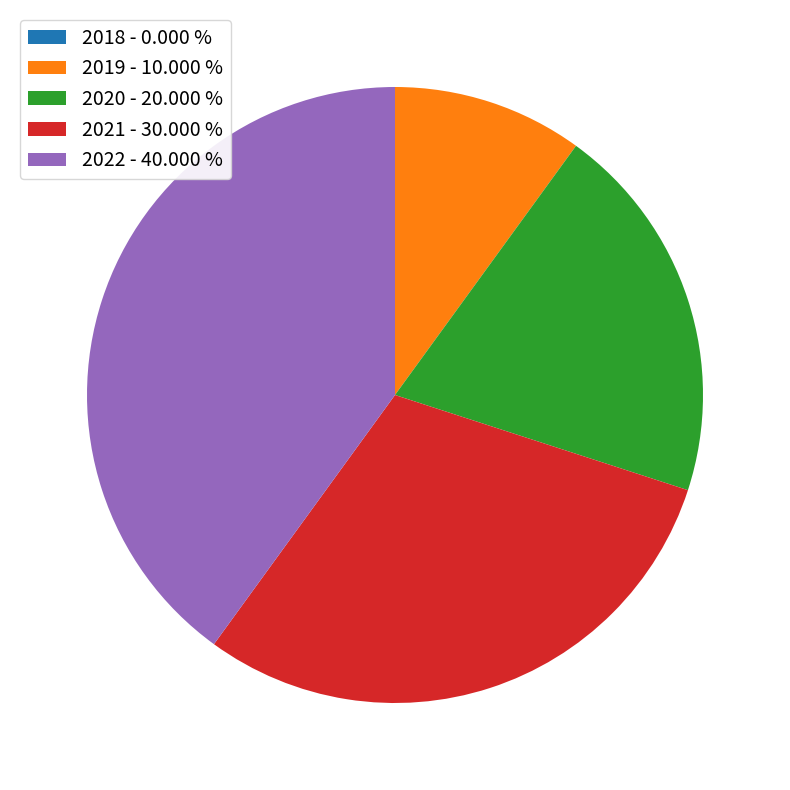

Which has a higher value, 2021 - 30.000 % or 2022 - 40.000 %?

2022 - 40.000 %